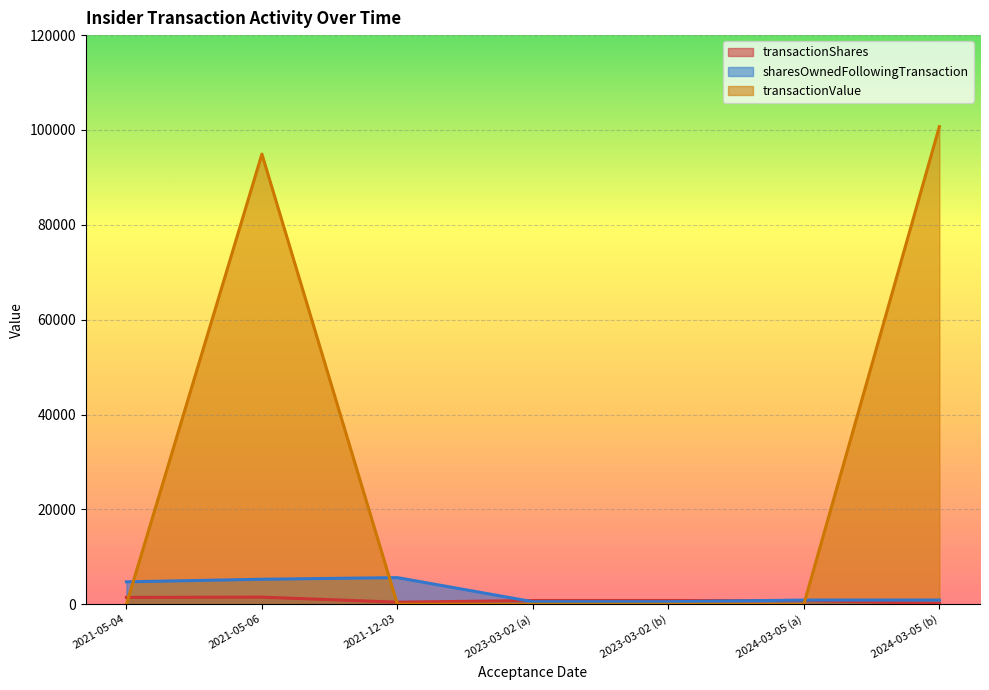

What position from the right is 2021-12-03?

5